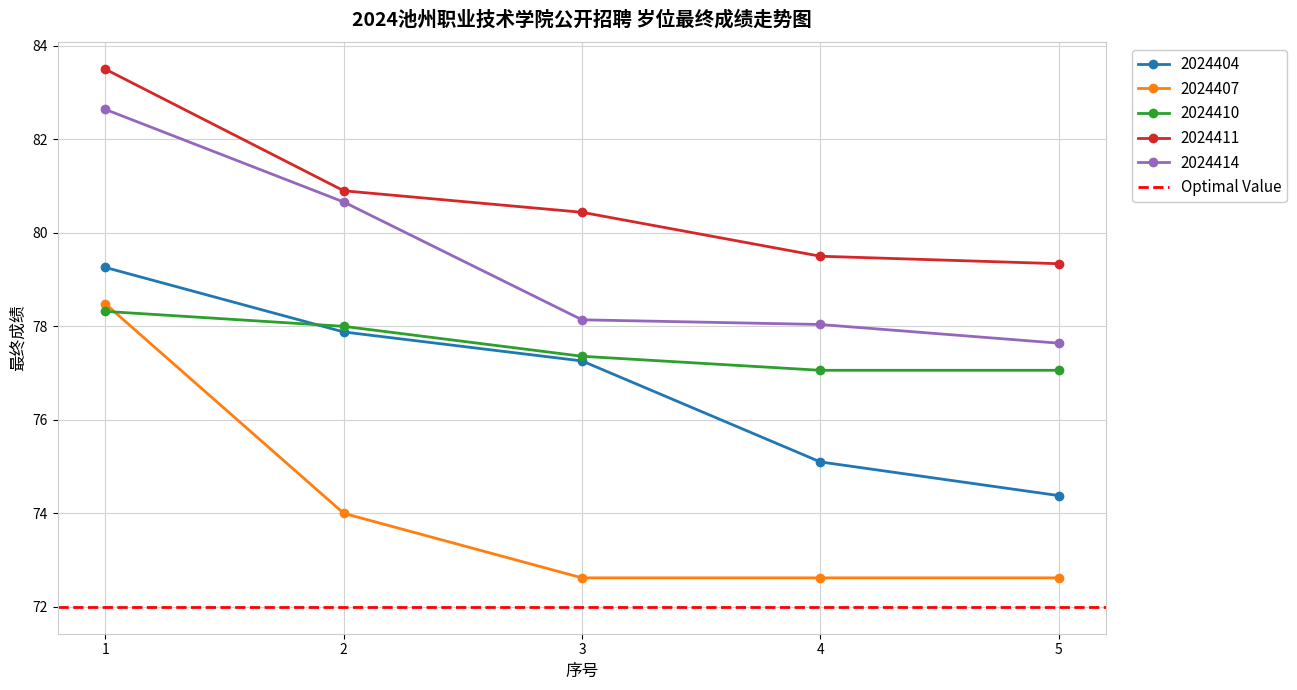

True or false: 2024411 and 2024410 cross at least once.

False